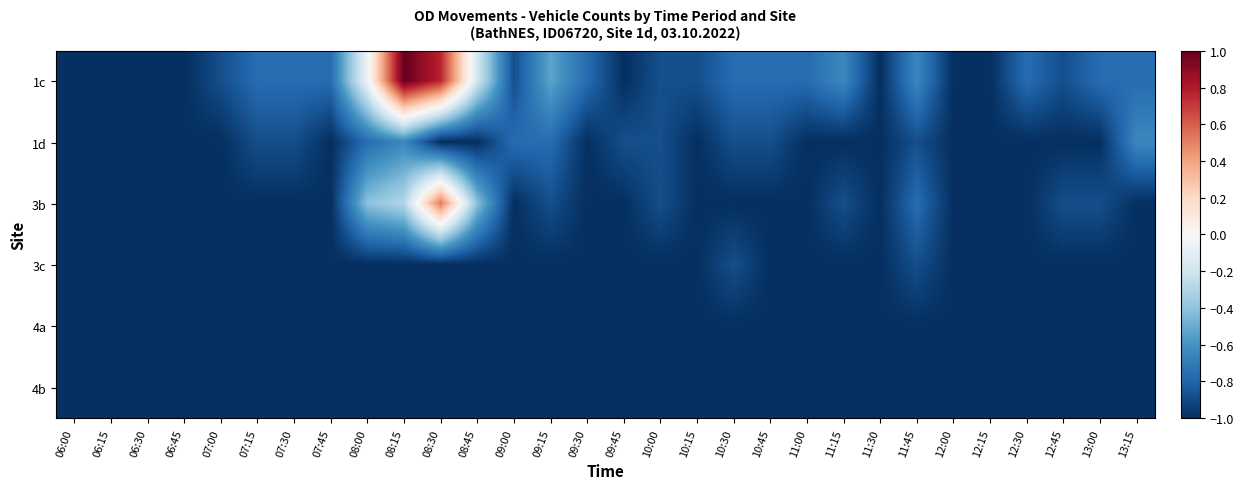

At which category does the chart reach its minimum across all series?

06:00